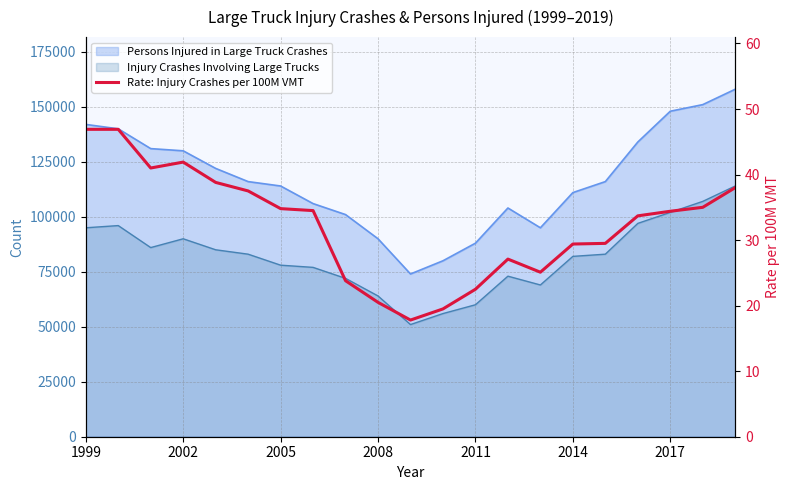

How many points are higher than both their immediate neighbors (excluding endpoints)?

2